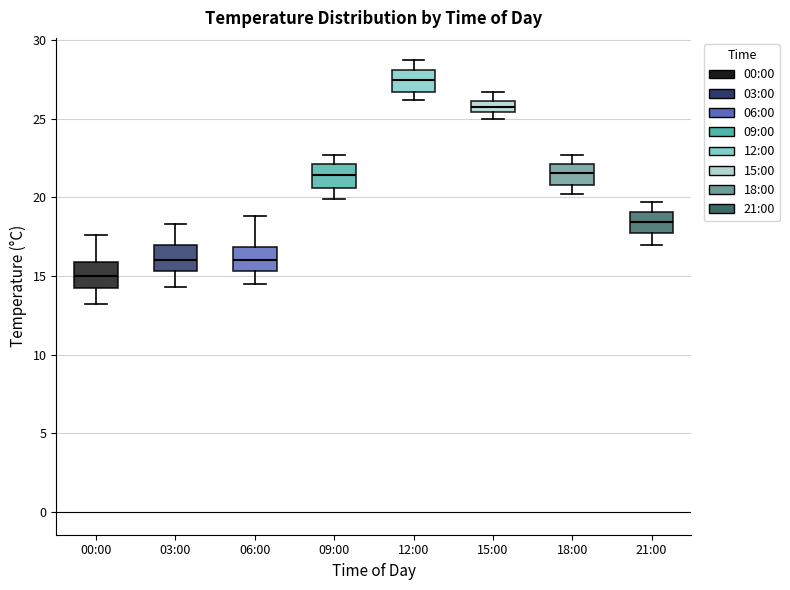

Which box's median line is the highest?

12:00